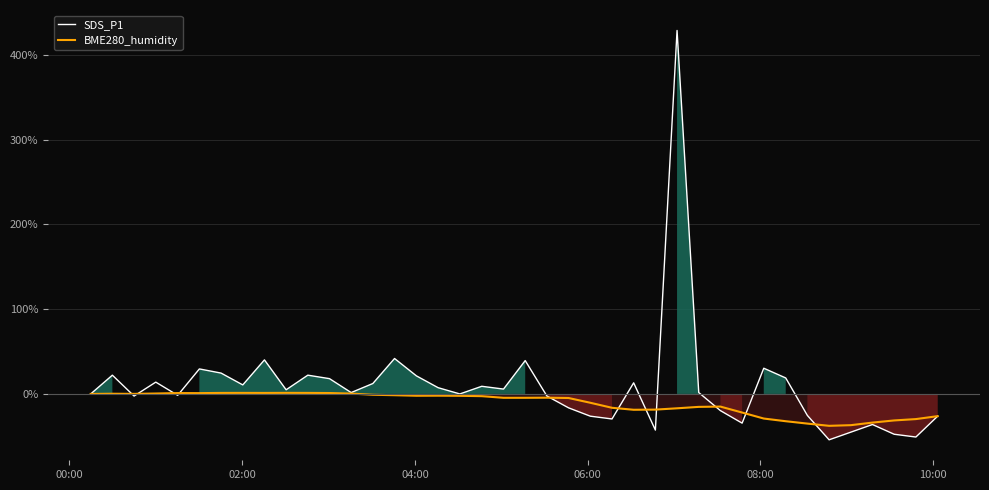

What is the lowest value of the BME280_humidity series?

-37.6